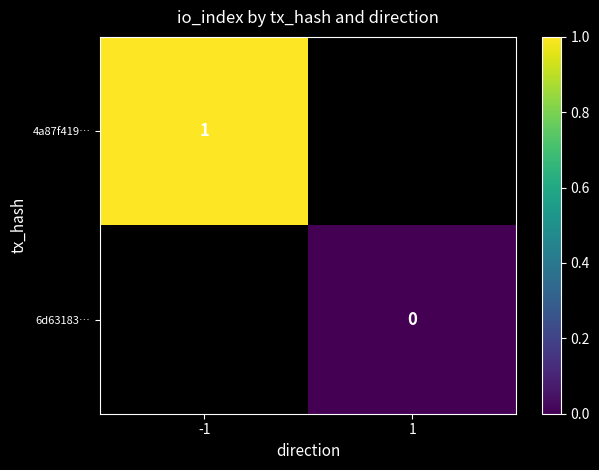

At which category does the chart reach its peak across all series?

-1